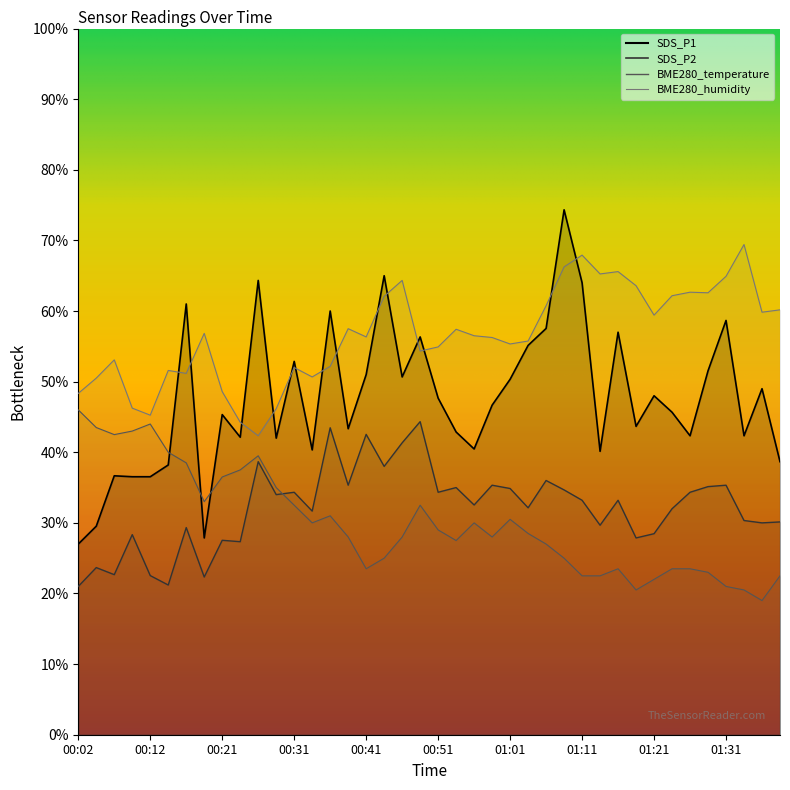

How many values in the SDS_P1 series are below 46?

20